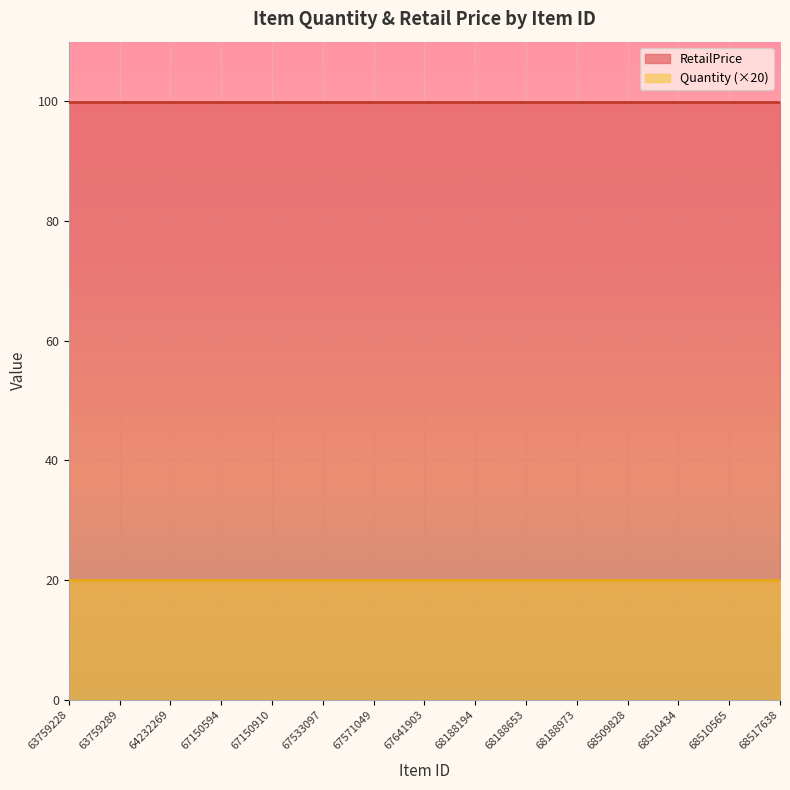

How many categories are shown in the chart?

15